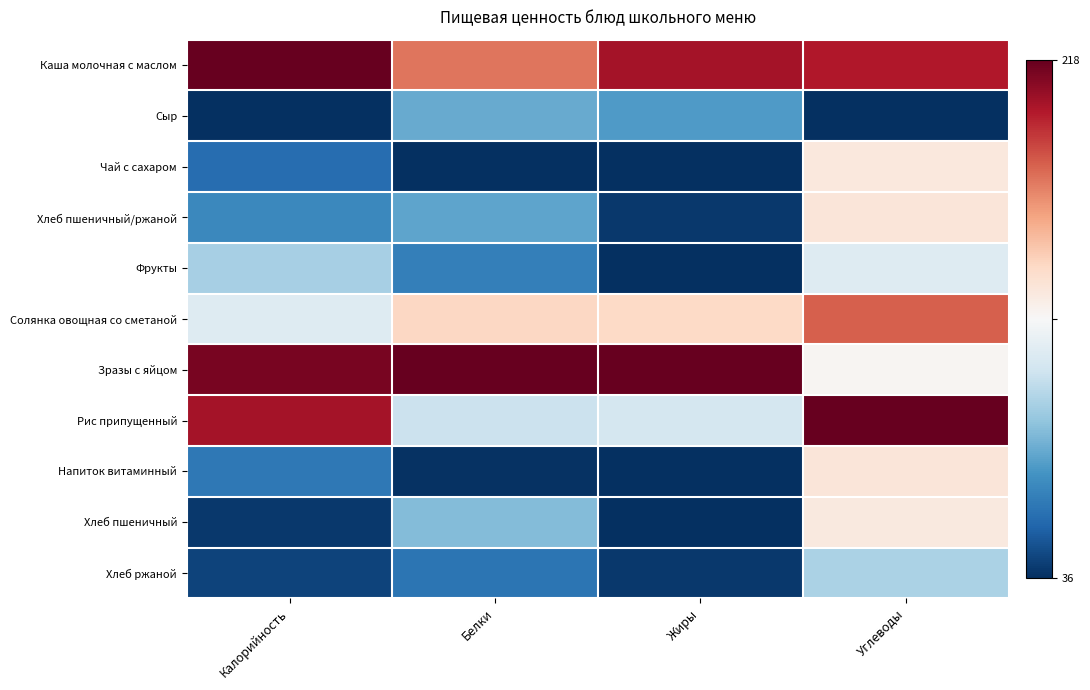

Rank the series by their maximum value, from lowest to highest.

Сыр, Хлеб ржаной, Фрукты, Хлеб пшеничный, Чай с сахаром, Хлеб пшеничный/ржаной, Напиток витаминный, Солянка овощная со сметаной, Каша молочная с маслом, Зразы с яйцом, Рис припущенный